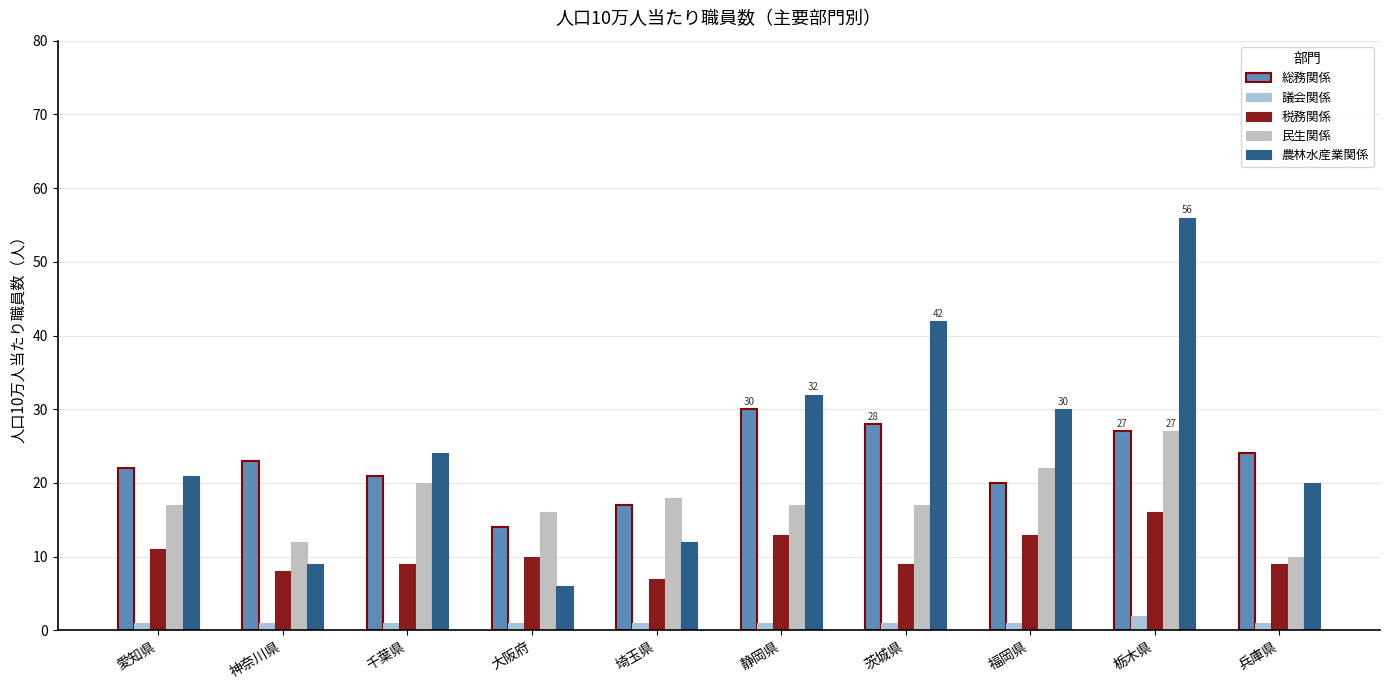

Are the bars horizontal?

No